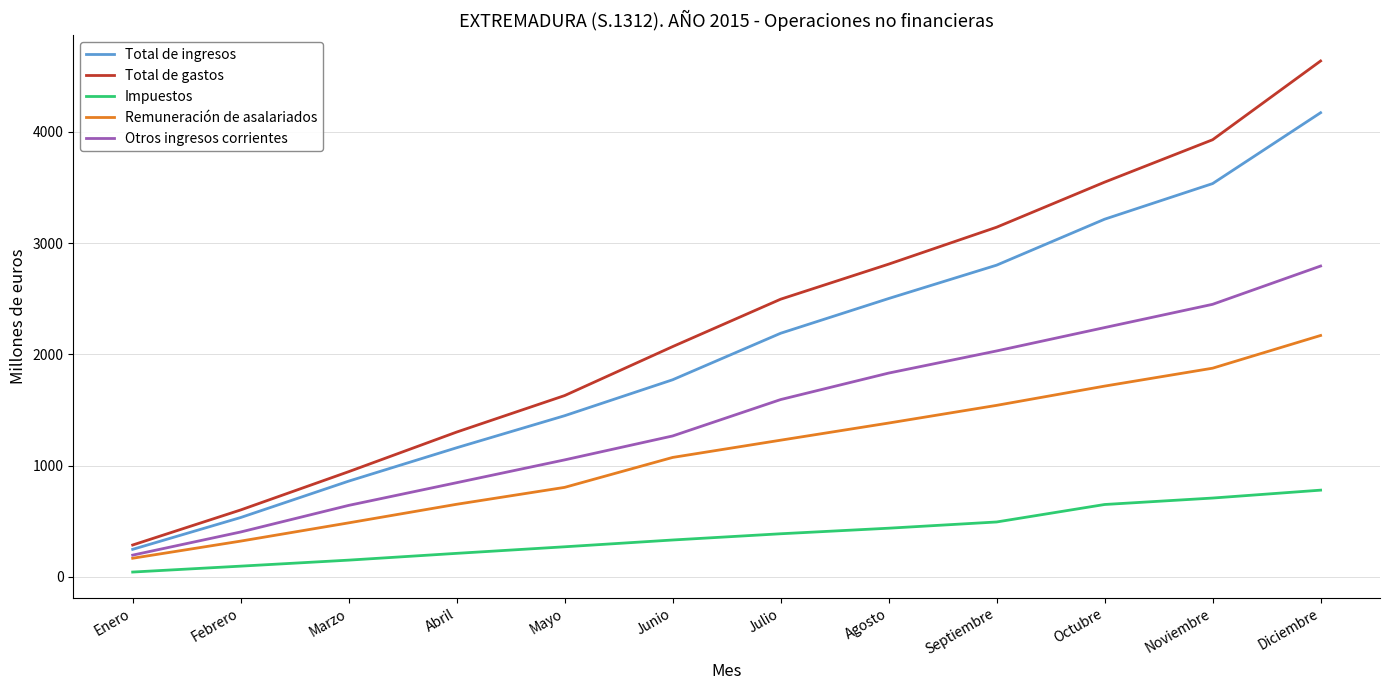

At which category does the chart reach its peak across all series?

Diciembre